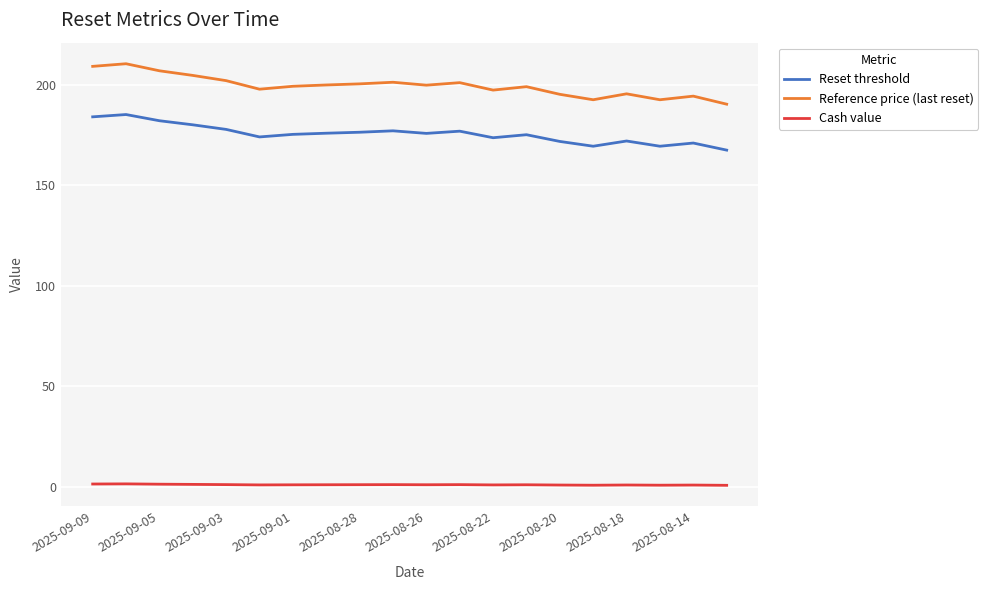

List the series in order of their peak value, lowest first.

Cash value, Reset threshold, Reference price (last reset)